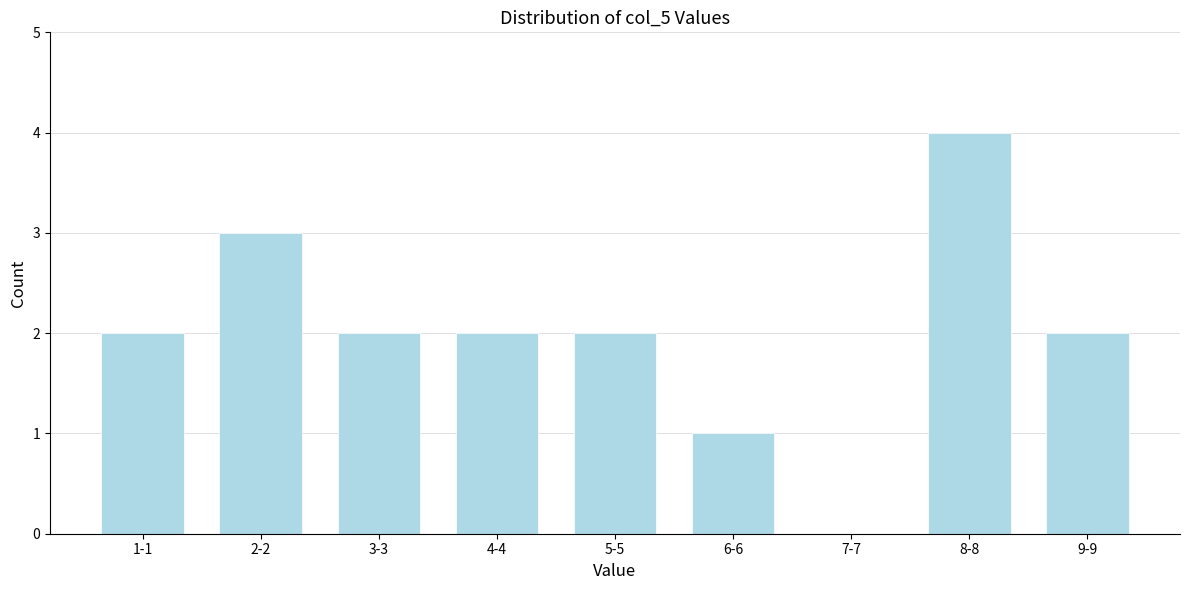

Reading left to right, list all the values displayed in this chart.

1-1=2	2-2=3	3-3=2	4-4=2	5-5=2	6-6=1	7-7=0	8-8=4	9-9=2